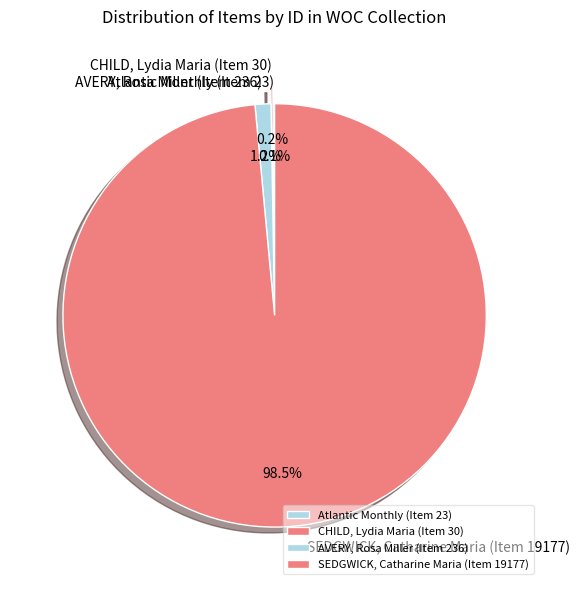

How much of the chart is everything except AVERY, Rosa Miller (Item 236)?

98.8%